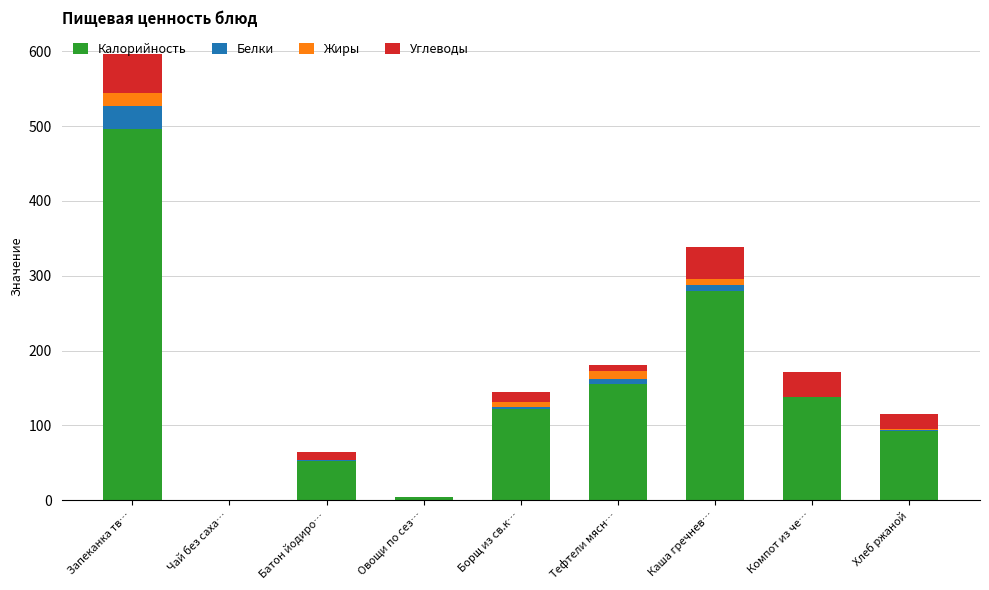

True or false: Калорийность has a value of 279.0 at Каша гречнев….

True